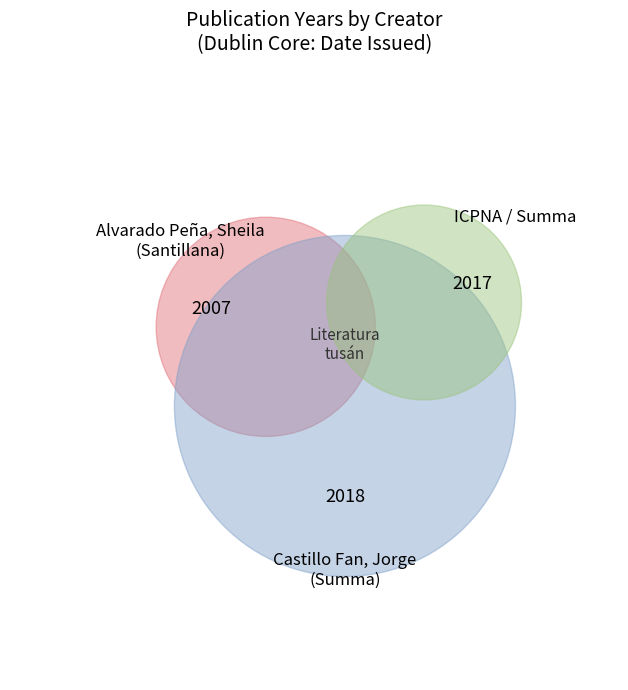

How many segments does this pie chart have?

3